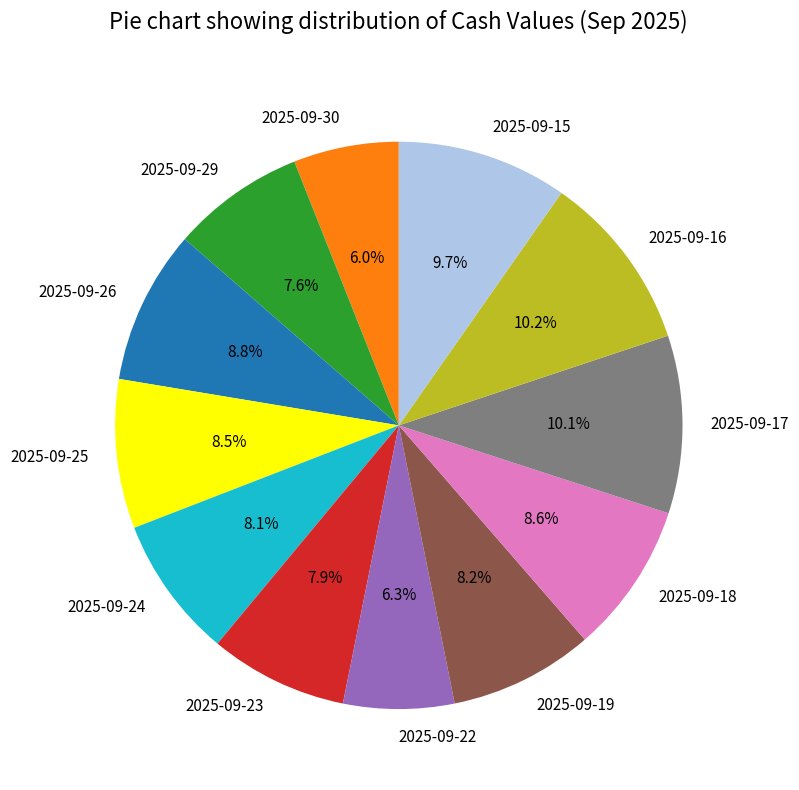

True or false: 2025-09-29 accounts for 1% of the total.

False